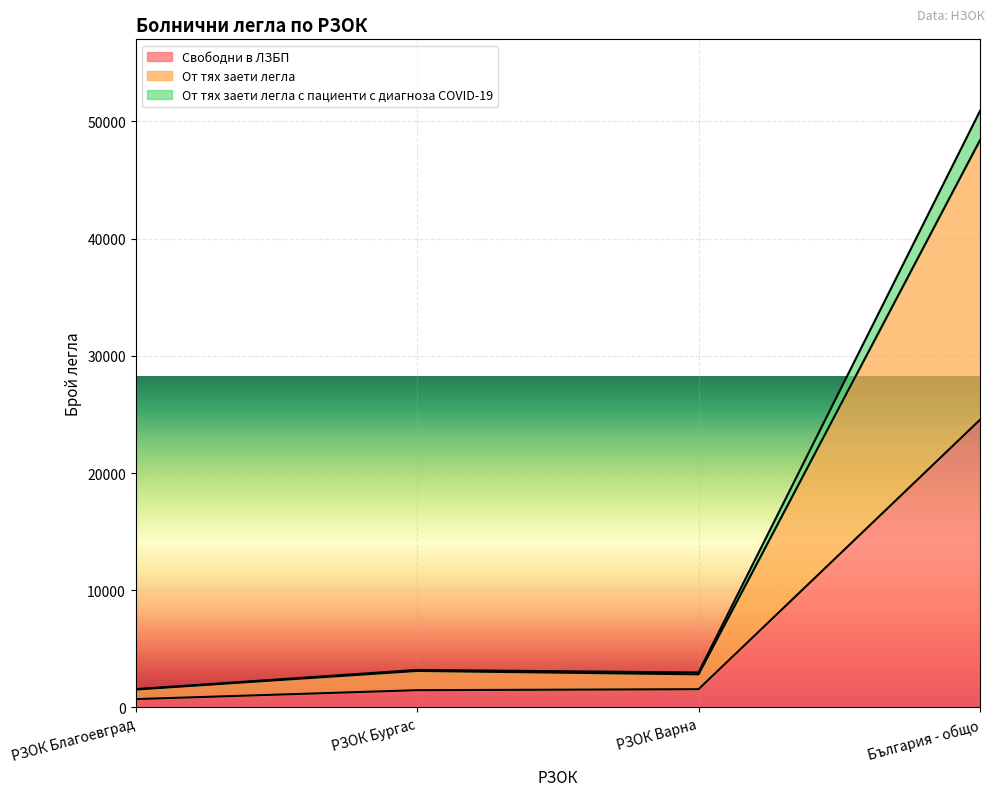

In От тях заети легла с пациенти с диагноза COVID-19, how many points are higher than both neighbors (excluding endpoints)?

1